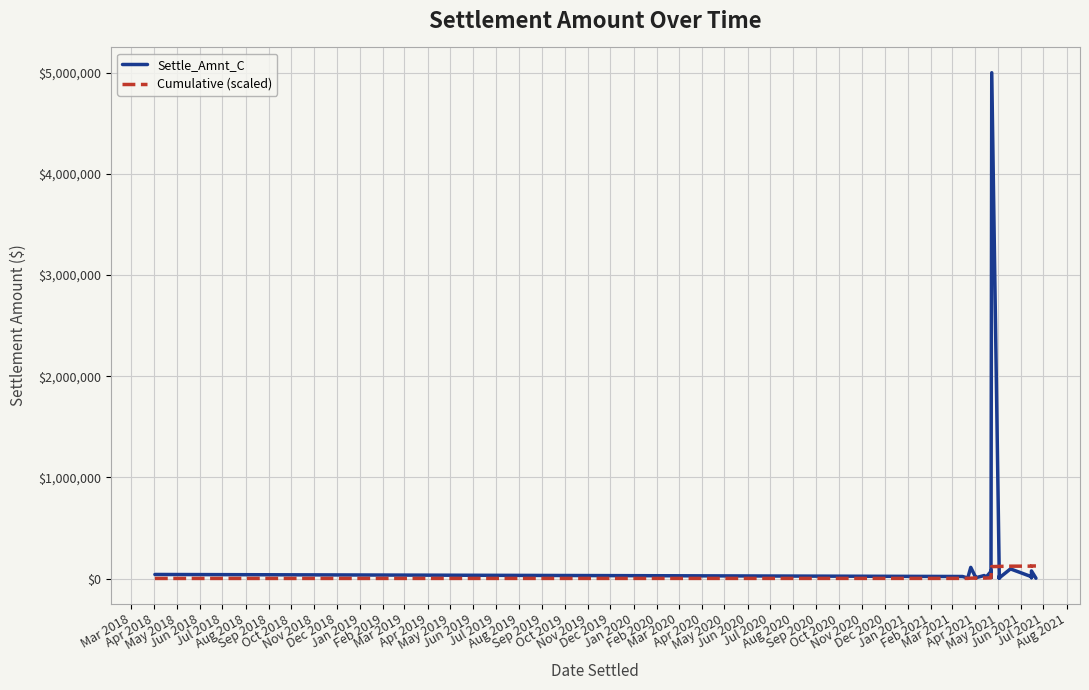

How many times do Cumulative (scaled) and Settle_Amnt_C cross each other?

7